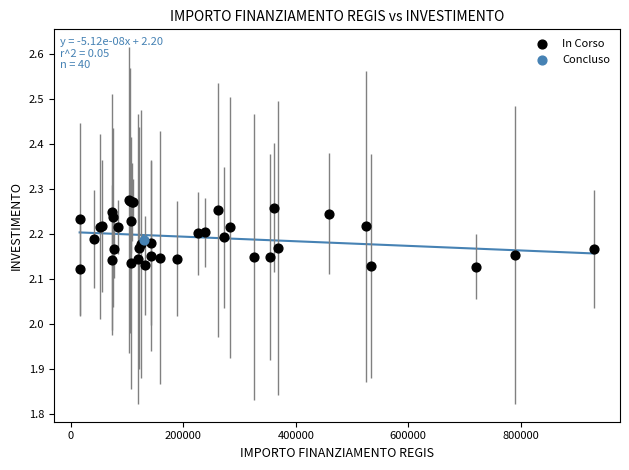

What are all the series names shown in the legend?

In Corso, Concluso